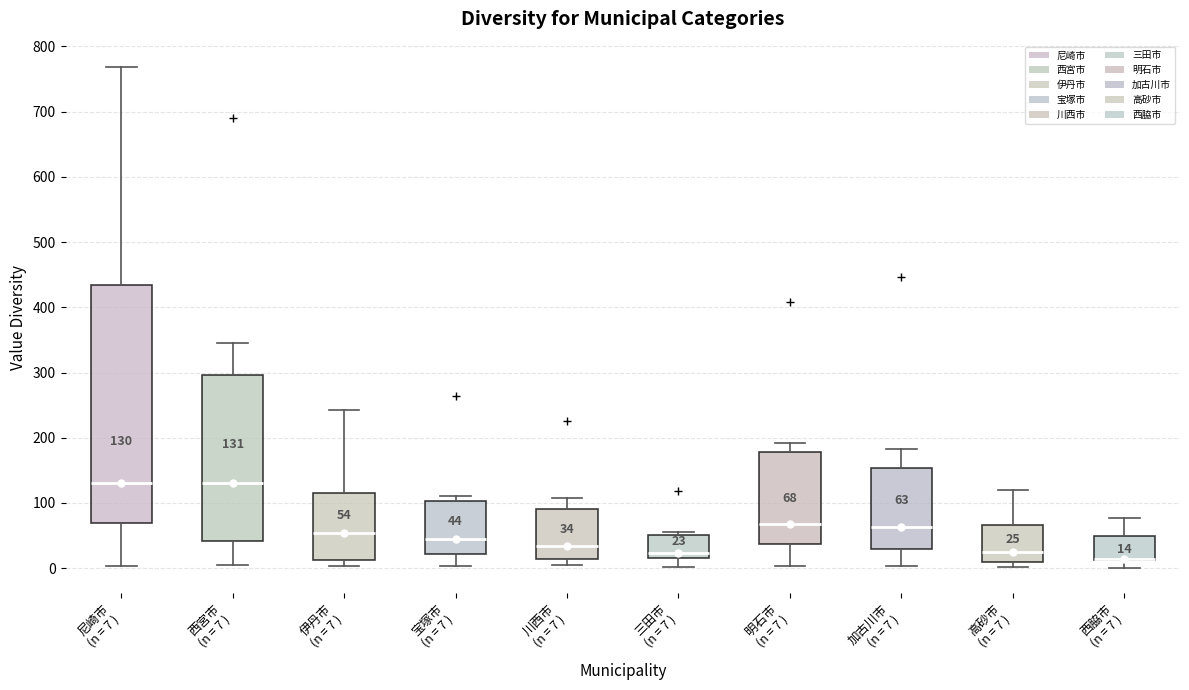

Comparing the boxes themselves (not the whiskers), which one is the tallest?

尼崎市 (n = 7 )